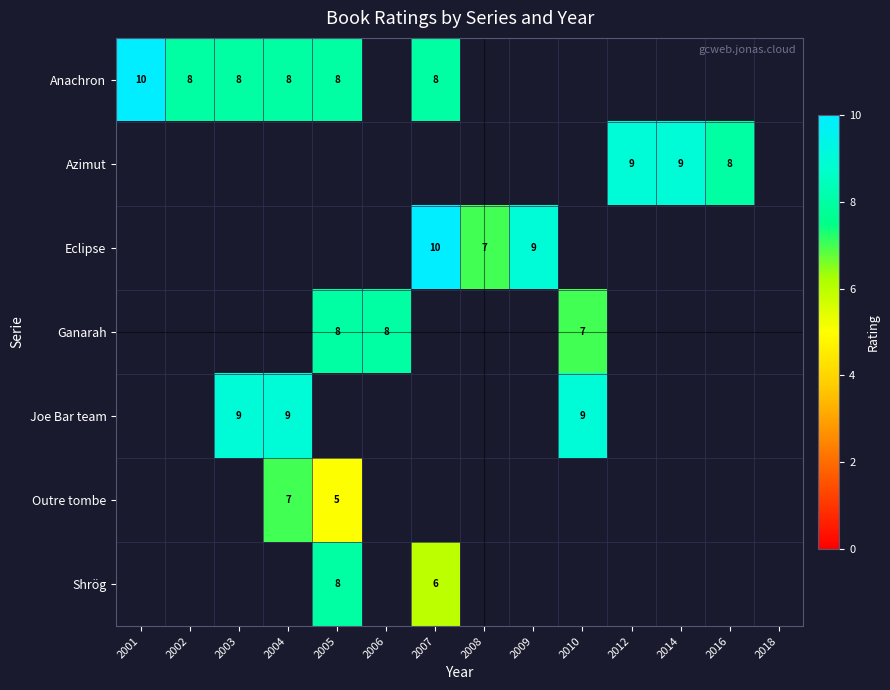

The value of Outre tombe at 2004 is 7. True or false?

True